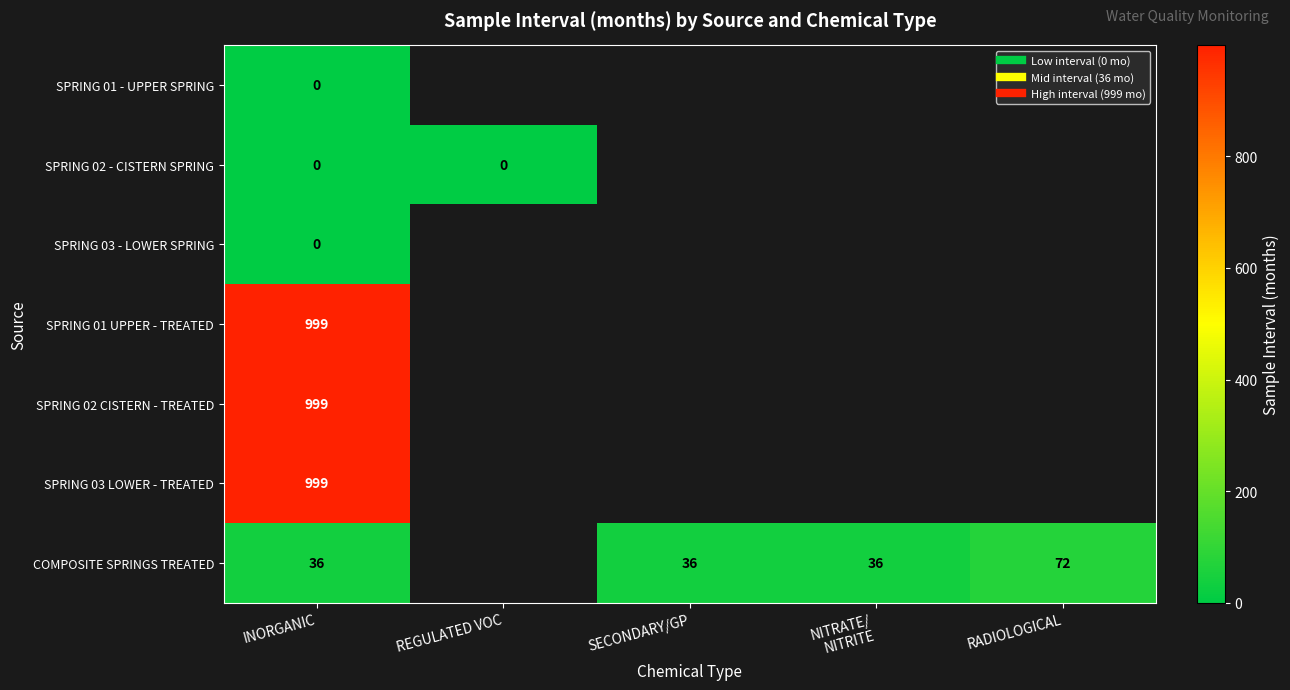

At which category is the sum across all series the highest?

INORGANIC